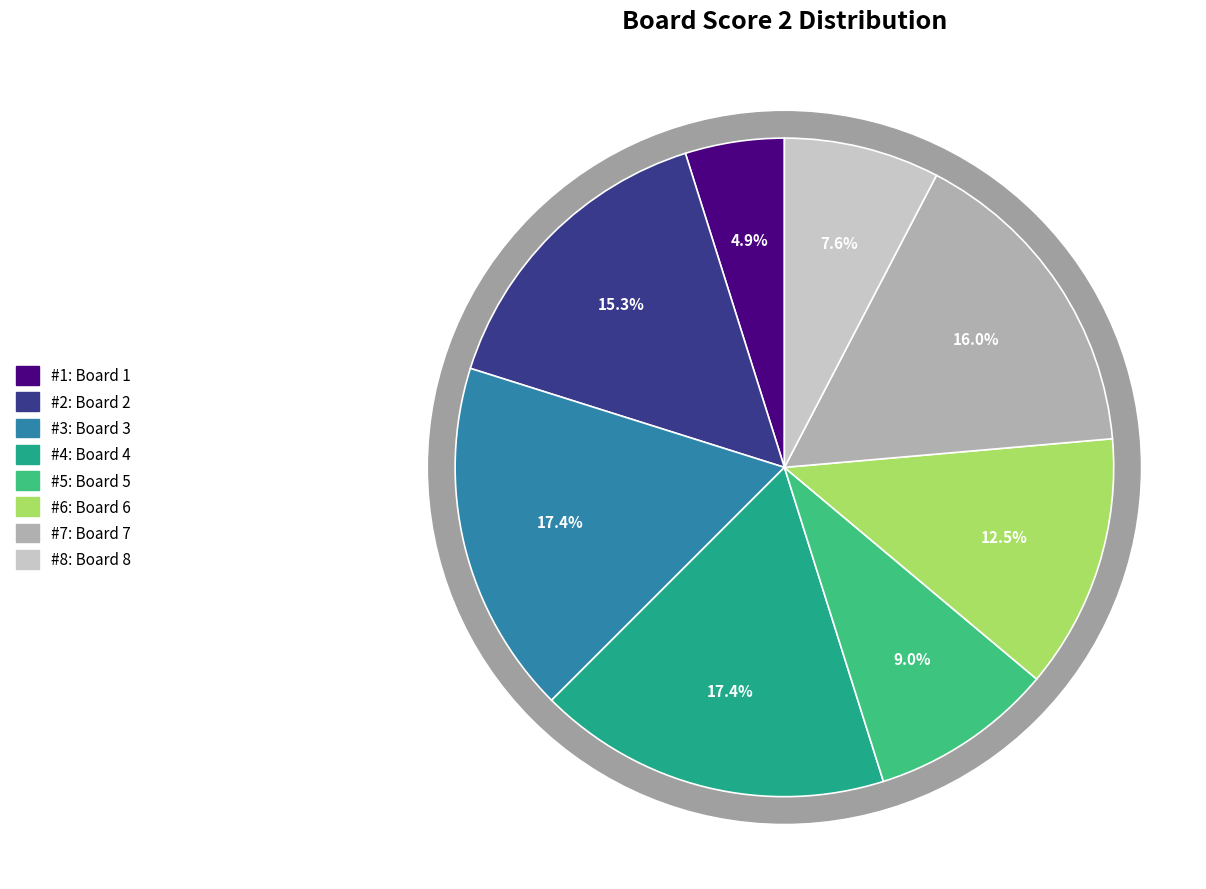

What percentage is the Board 1 slice, to the nearest percent?

5%